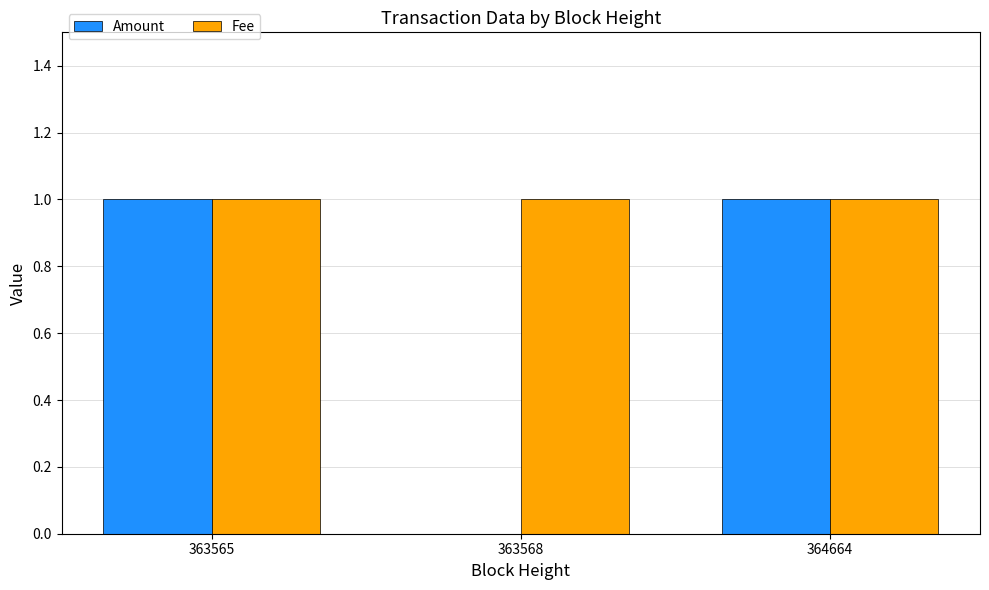

Is the value of Fee at 363568 greater than the value of Amount at 363568?

Yes